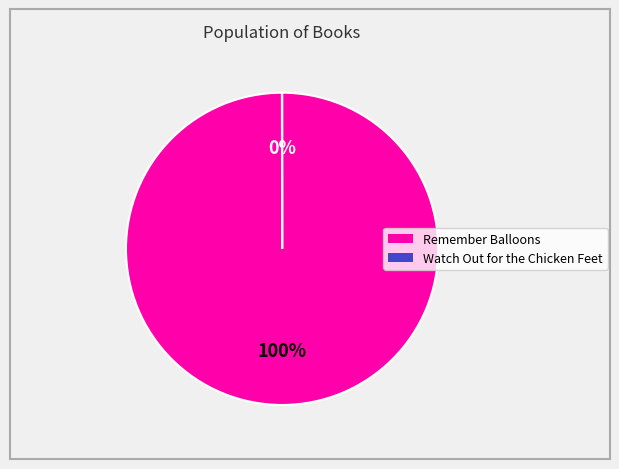

Is there a majority slice in this chart?

Yes